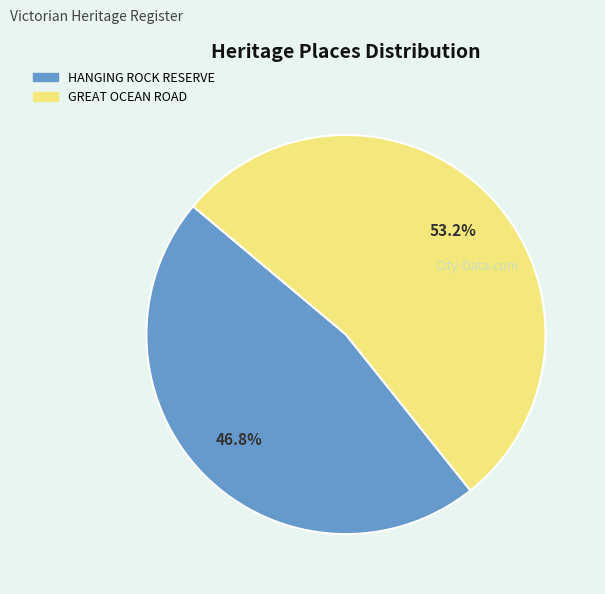

What percentage is the HANGING ROCK RESERVE slice, to the nearest percent?

47%